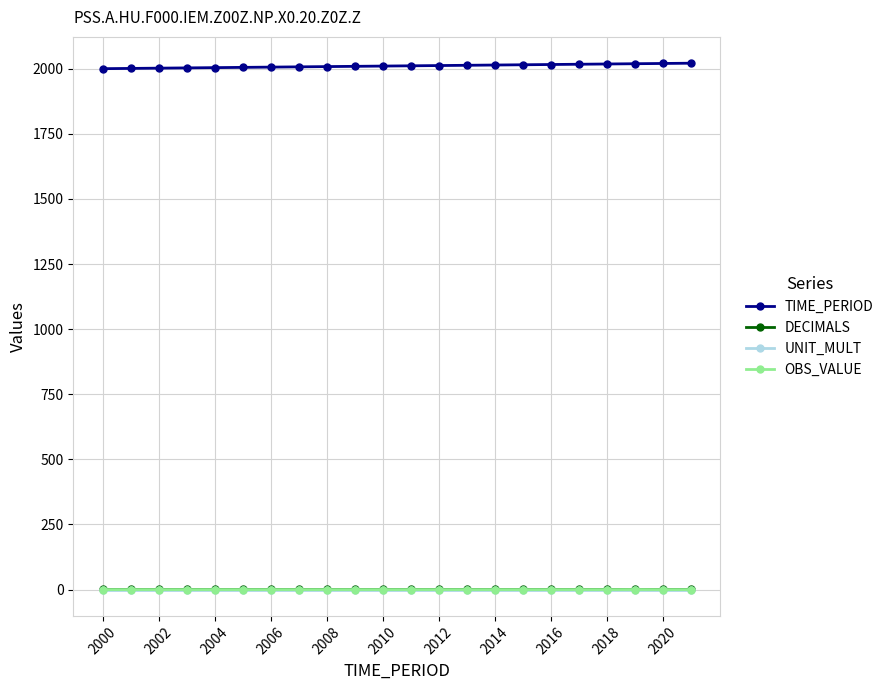

What is the greatest value displayed?

2021.0